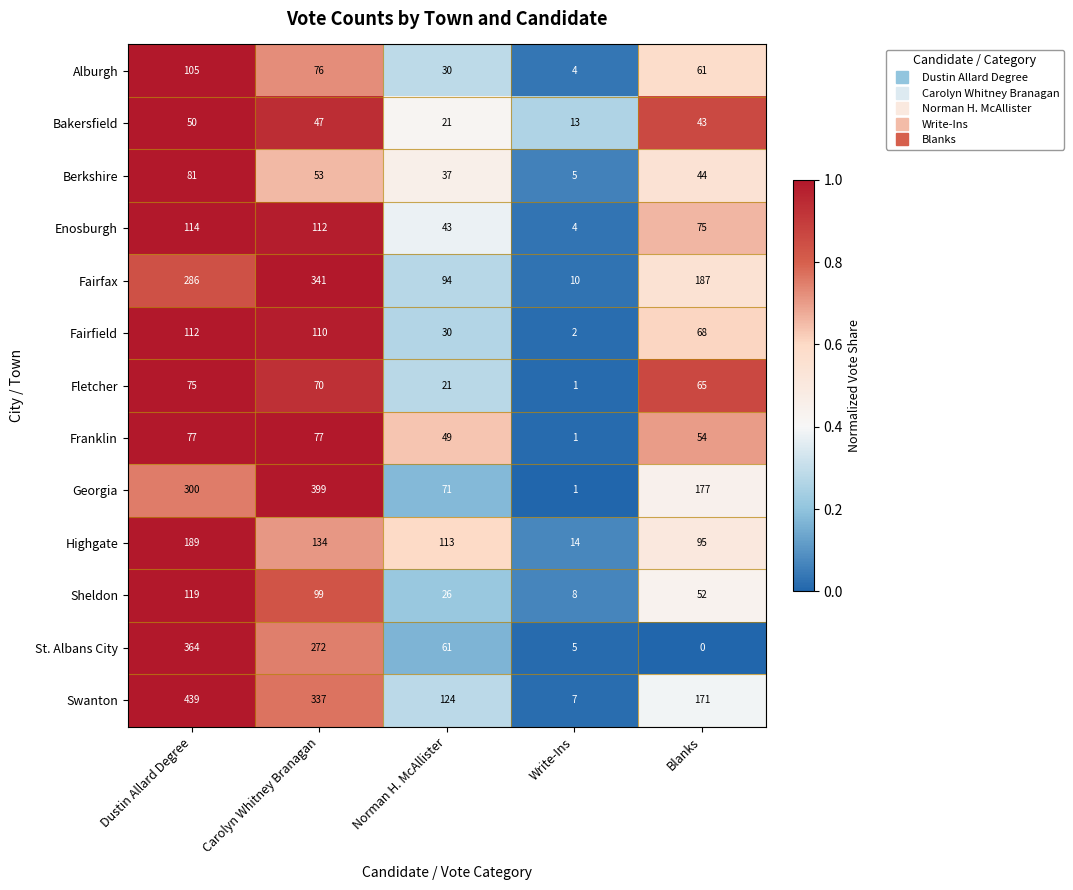

Is it true that Swanton equals 337 at Carolyn Whitney Branagan?

True